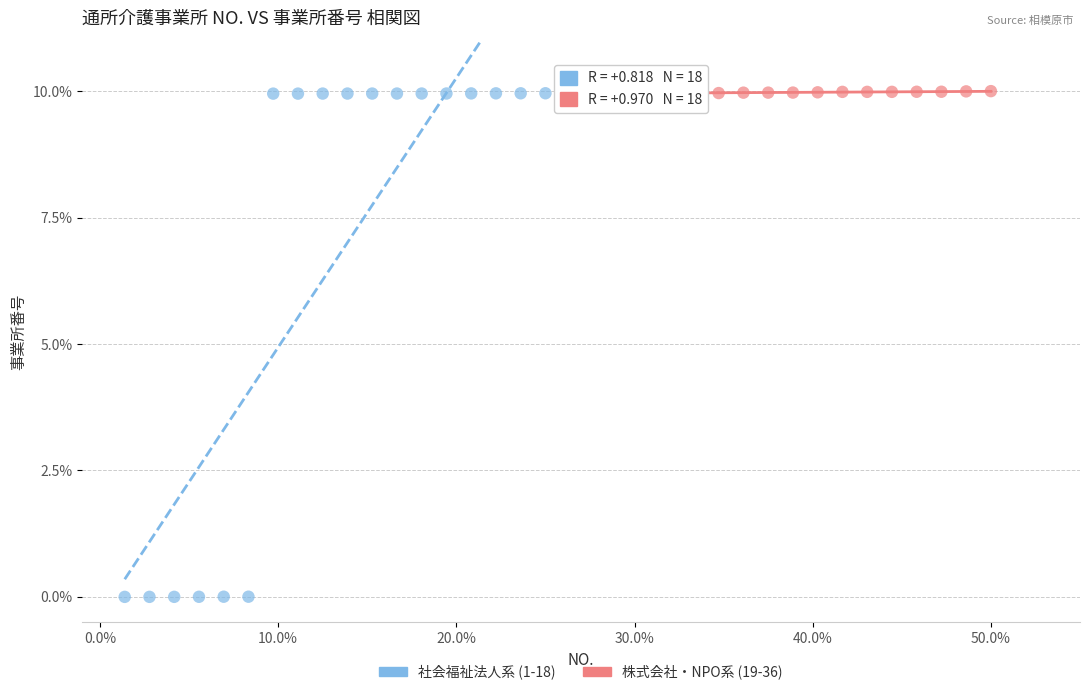

Which series has the largest Y range (max minus min)?

社会福祉法人系 (1-18)